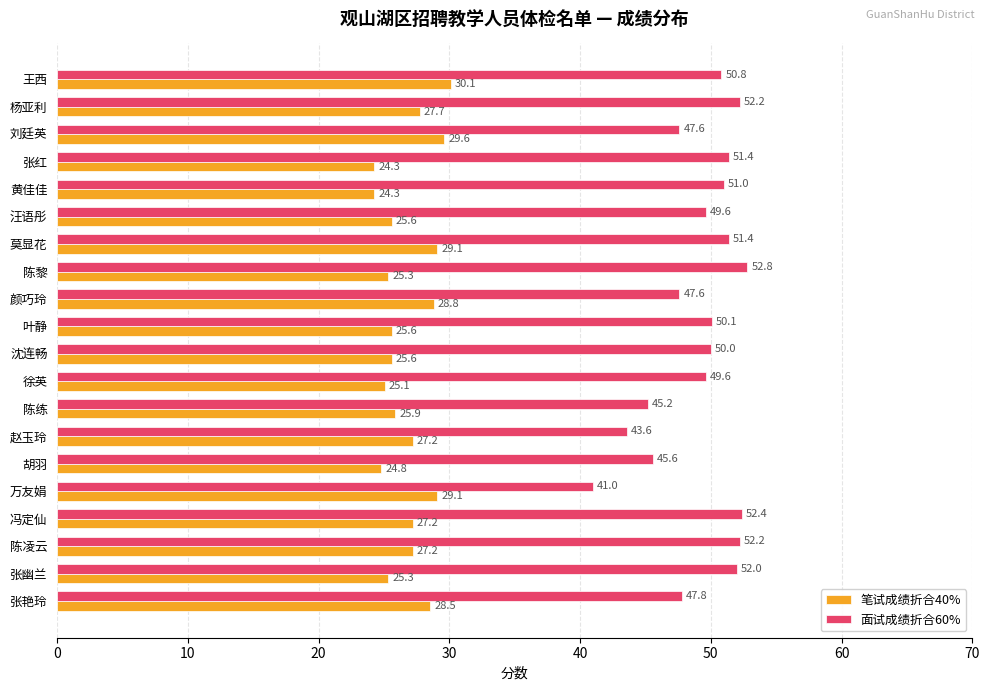

What are all the series names shown in the legend?

笔试成绩折合40%, 面试成绩折合60%